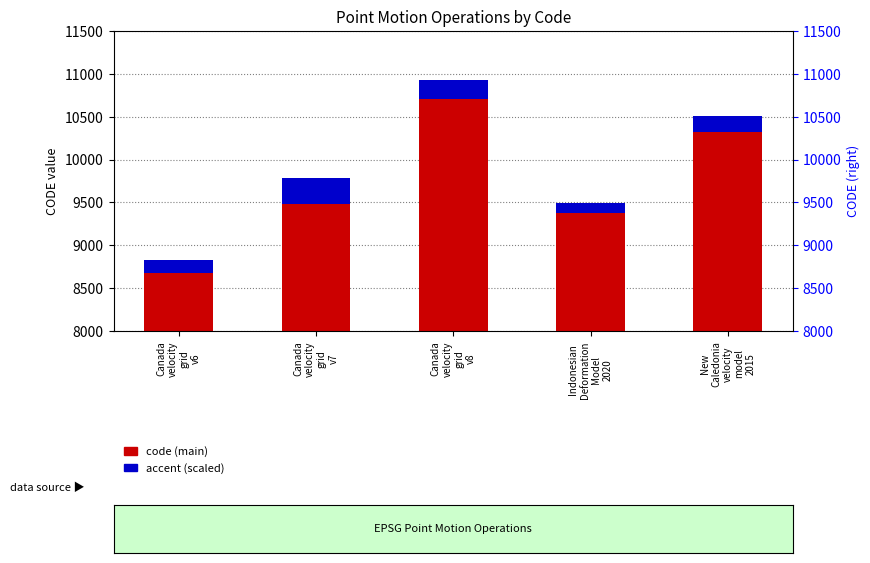

What is the difference between the accent (scaled) values at Canada
velocity
grid
v6 and Indonesian
Deformation
Model
2020?

30